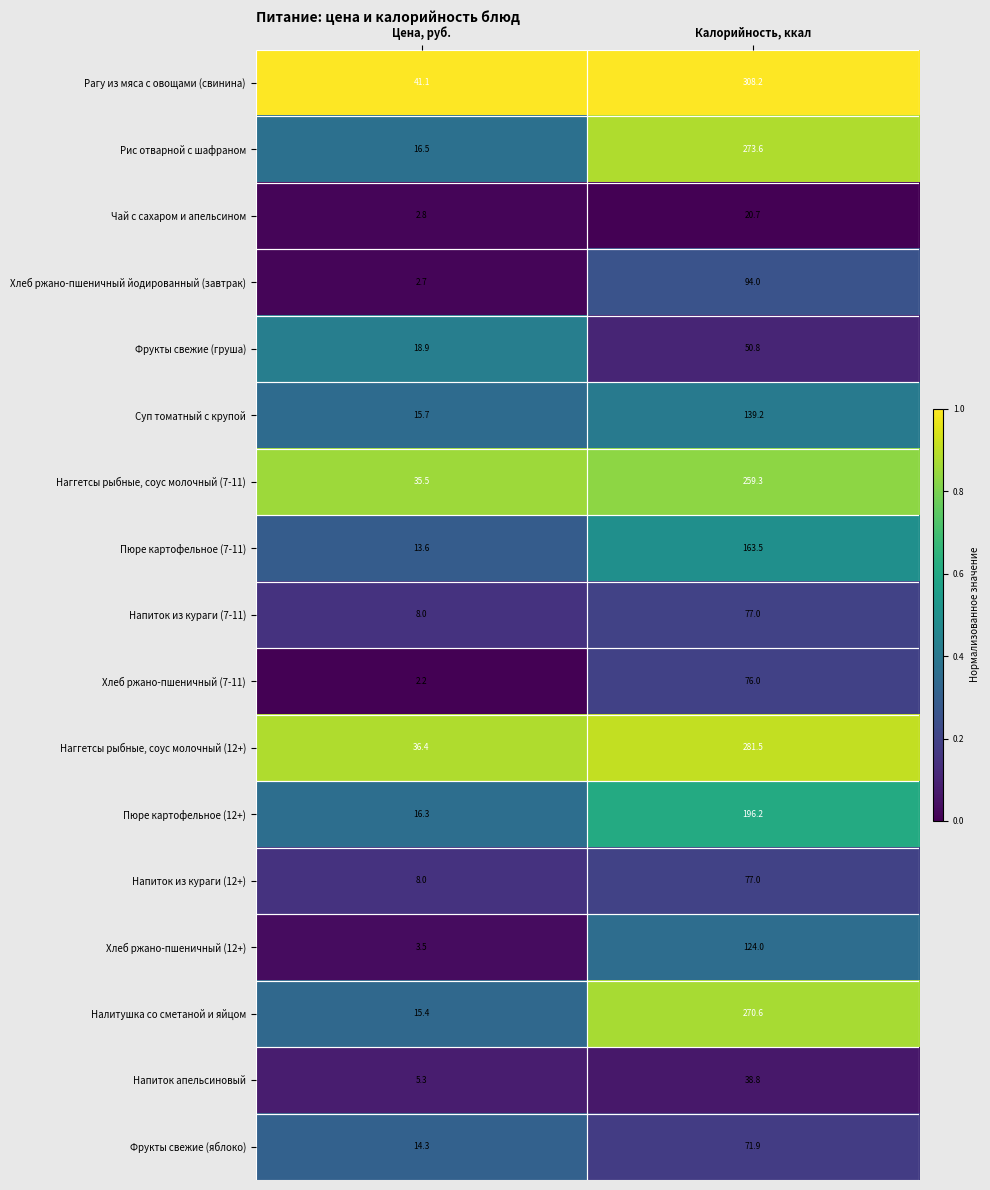

List the labels in order of Хлеб ржано-пшеничный (12+) value, largest first.

Калорийность, ккал, Цена, руб.